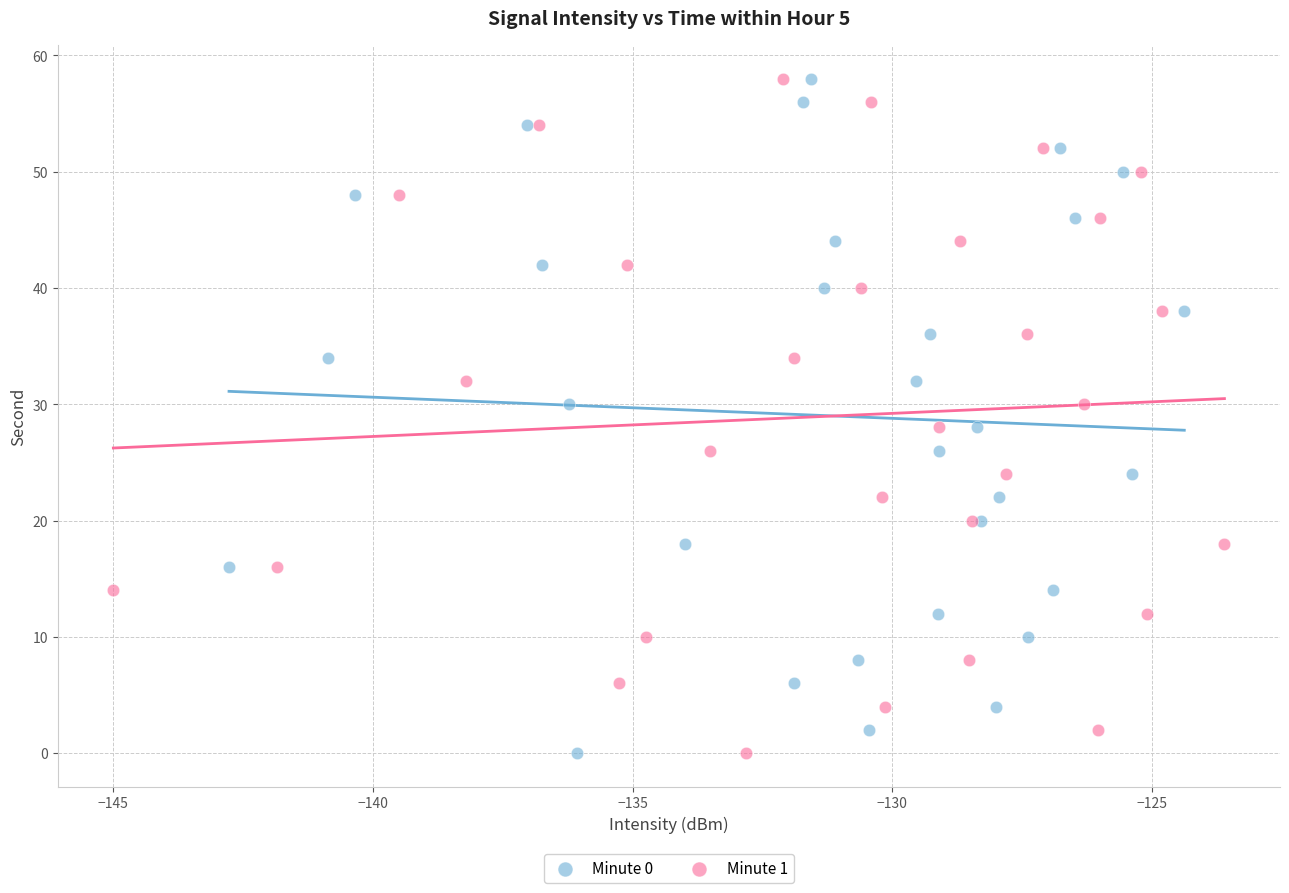

What are all the series names shown in the legend?

Minute 0, Minute 1